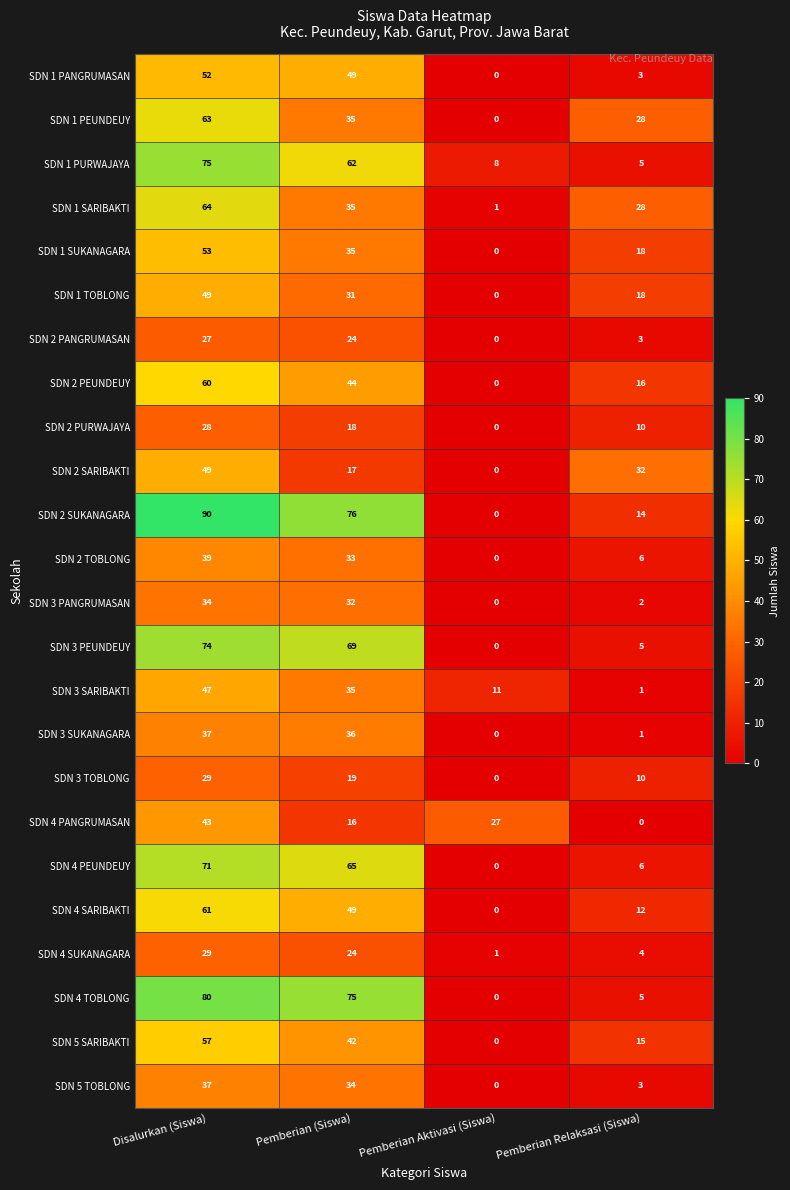

What is the spread (max minus min) of values at Pemberian (Siswa)?

60